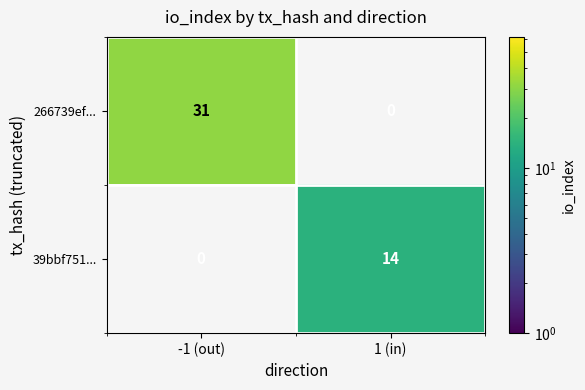

How many data points does each series have?

2